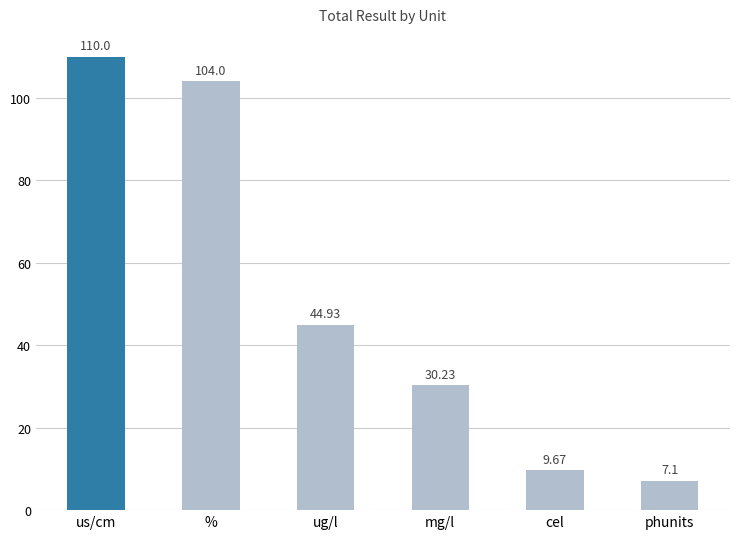

Reading left to right, list all the values displayed in this chart.

110.0	104.0	44.9	30.2	9.7	7.1